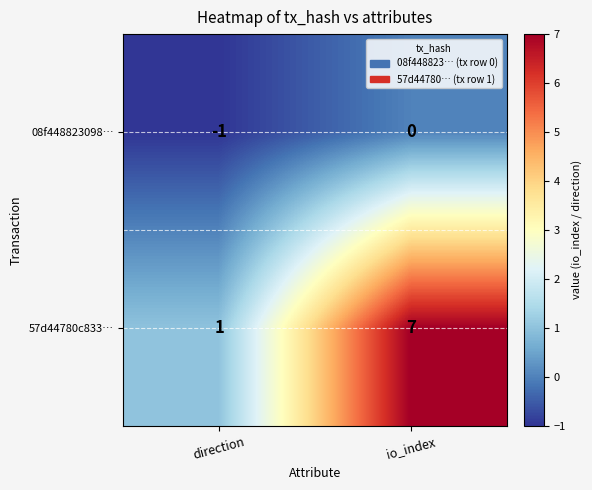

Which category has the highest value in the 57d44780c833… series?

io_index